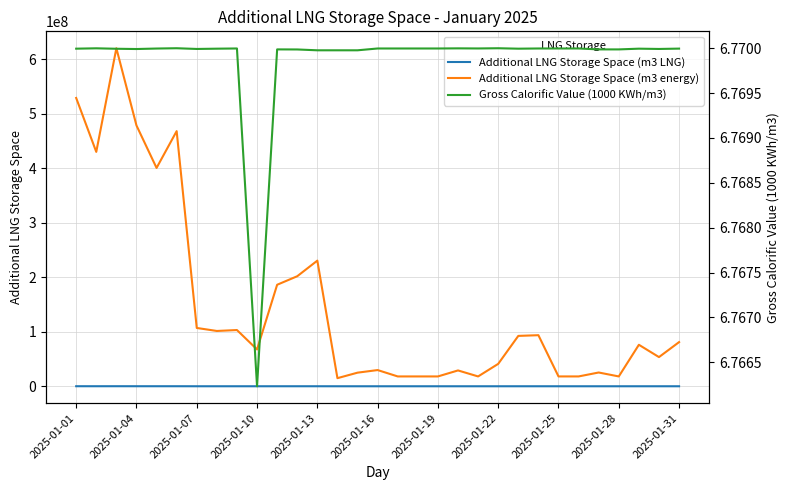

What is the sum of all Additional LNG Storage Space (m3 LNG) values?

680924